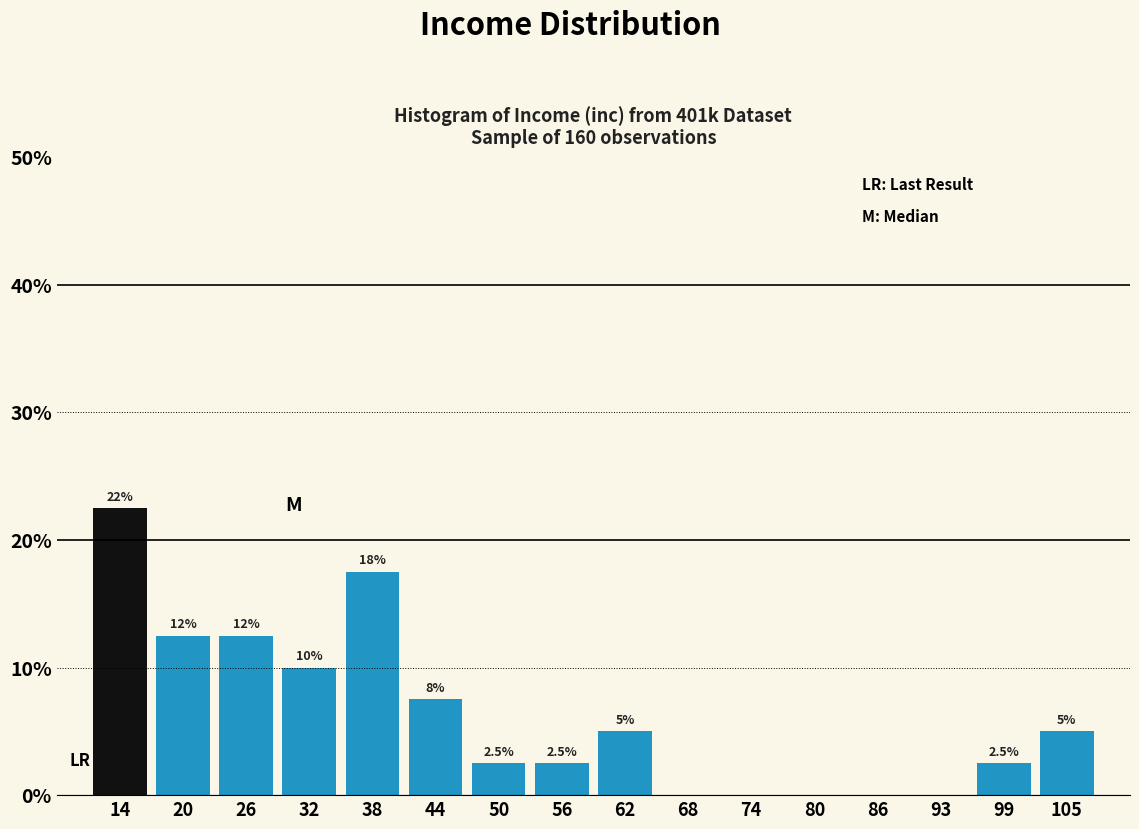

Over which range of the x-axis is the bar tallest?

11 to 17